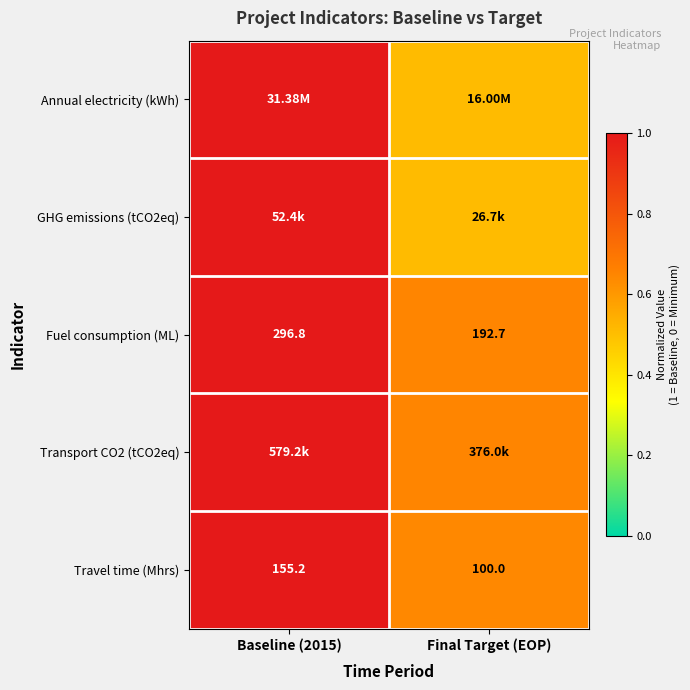

At how many categories does at least one series exceed 0?

2